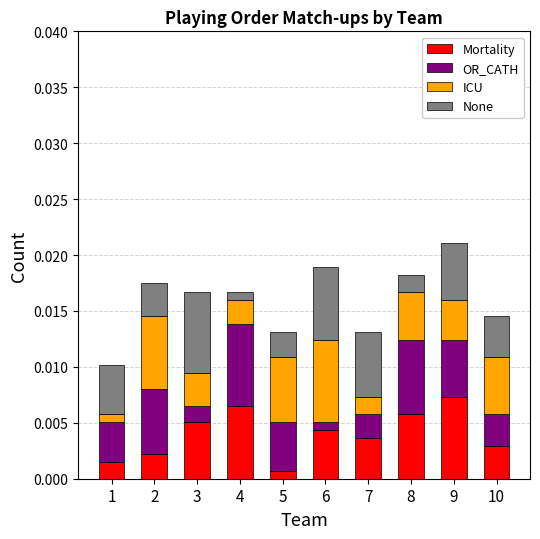

How many data points does each series have?

10